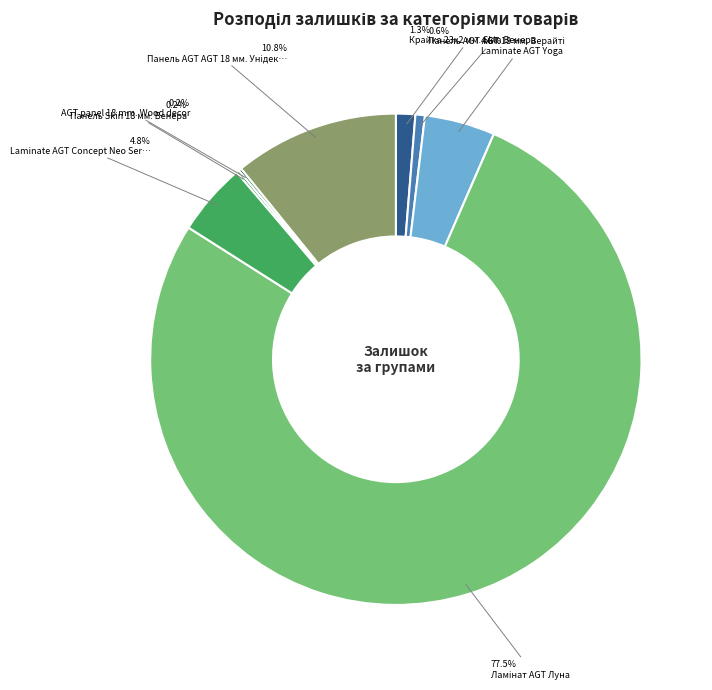

Is there any slice that represents more than half of the pie?

Yes